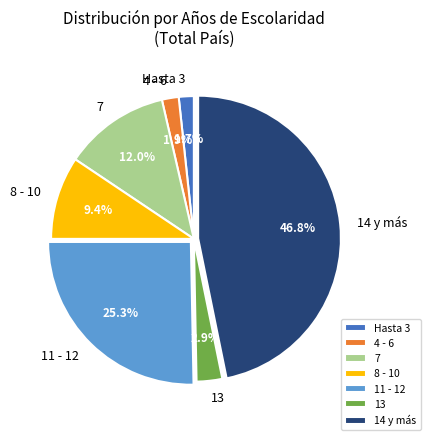

Count the number of slices in the pie.

7